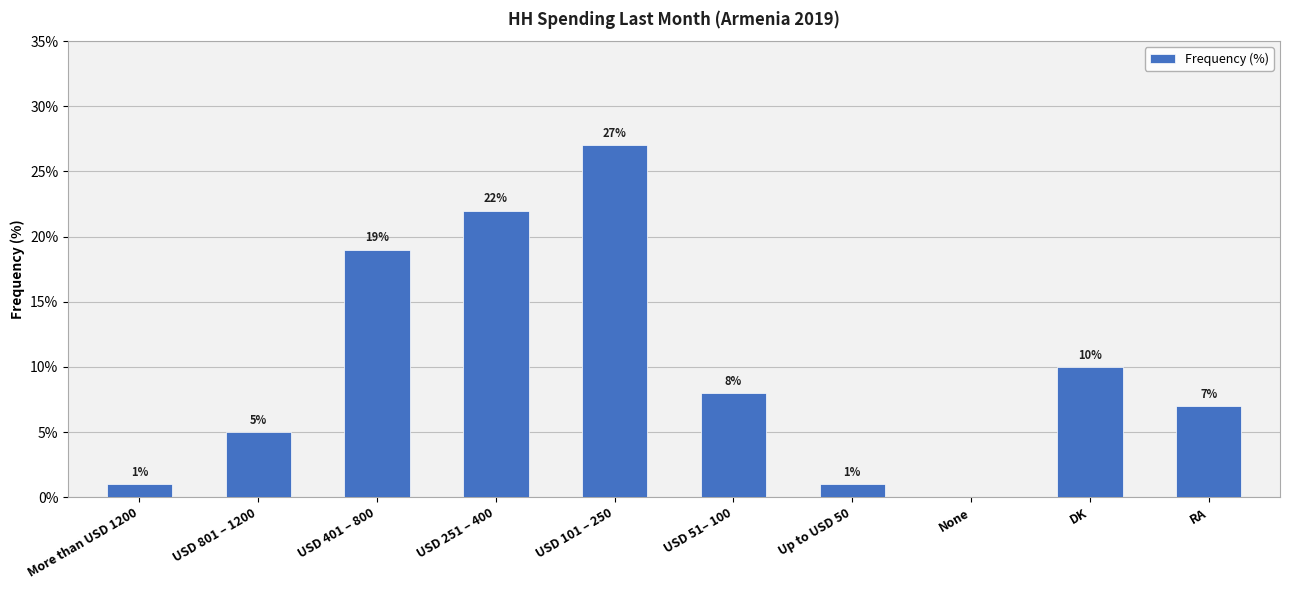

The value at USD 251 – 400 is 22. True or false?

True